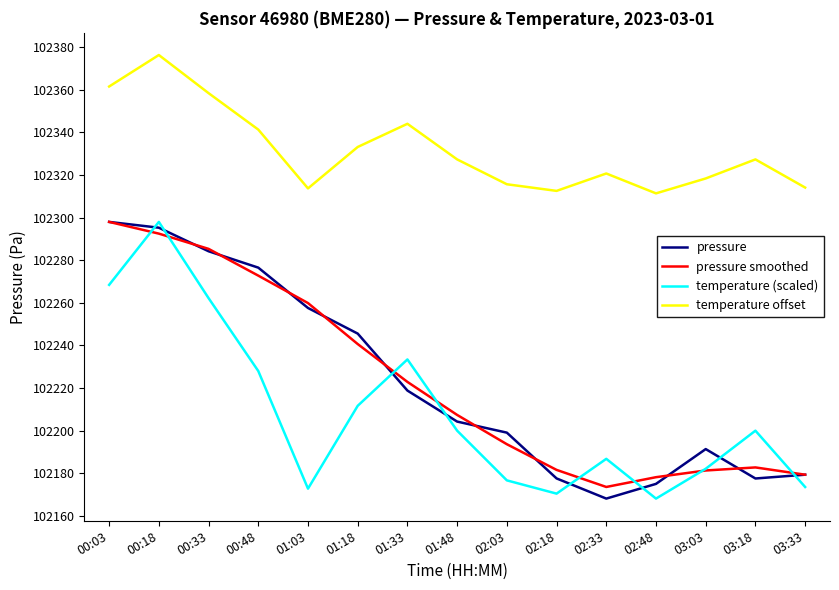

Is it true that temperature offset equals 174392.2 at 01:33?

False